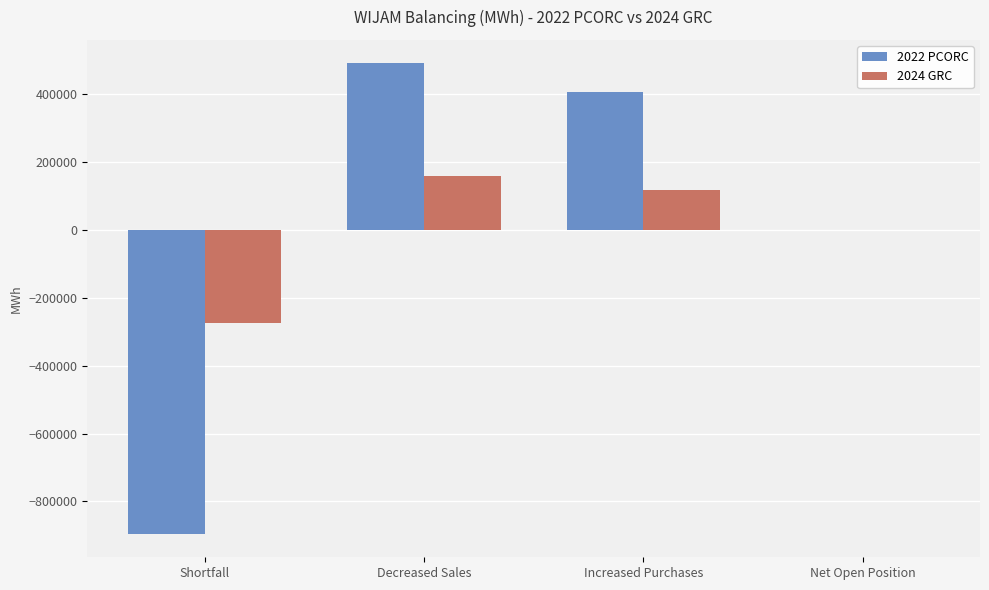

What are all the series names shown in the legend?

2022 PCORC, 2024 GRC